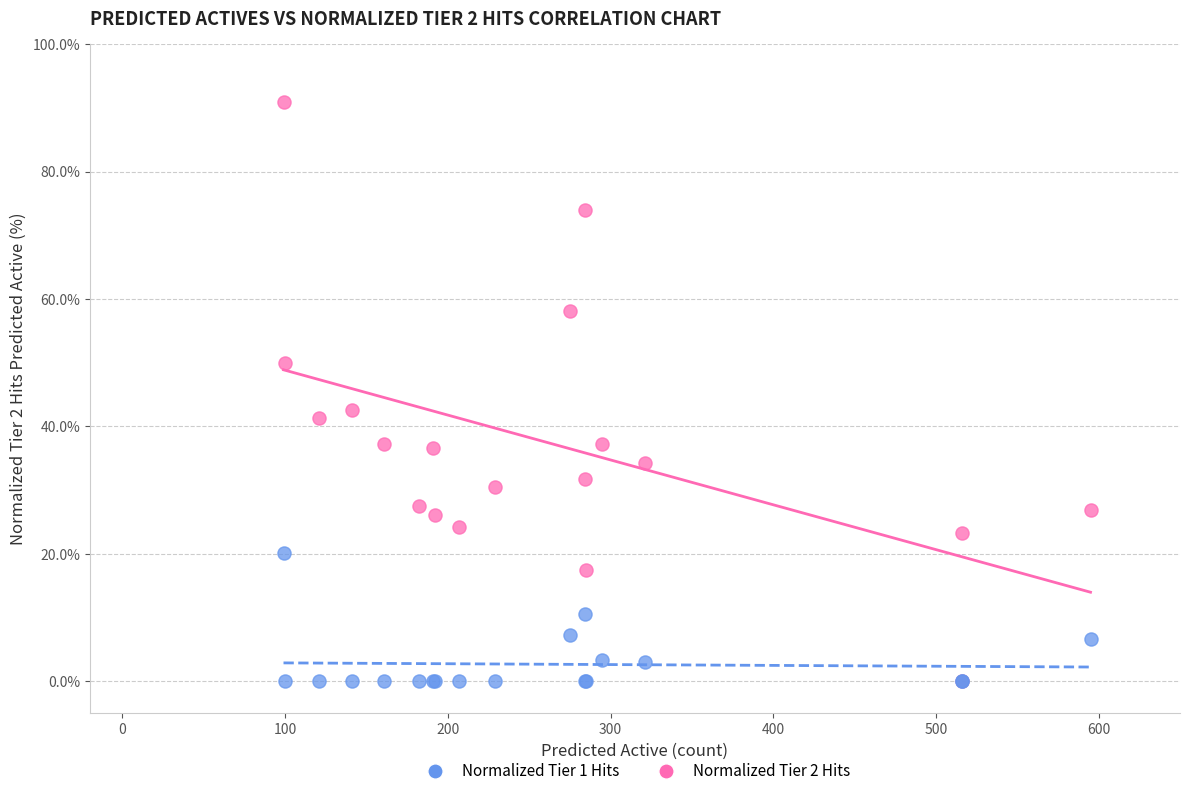

Which series has the widest spread of Y values?

Normalized Tier 2 Hits